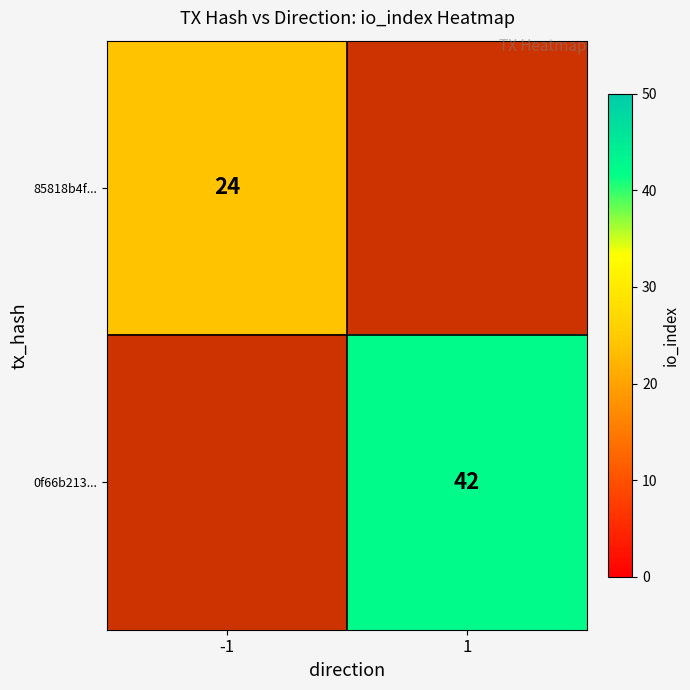

The value of 85818b4f... at -1 is 24. True or false?

True